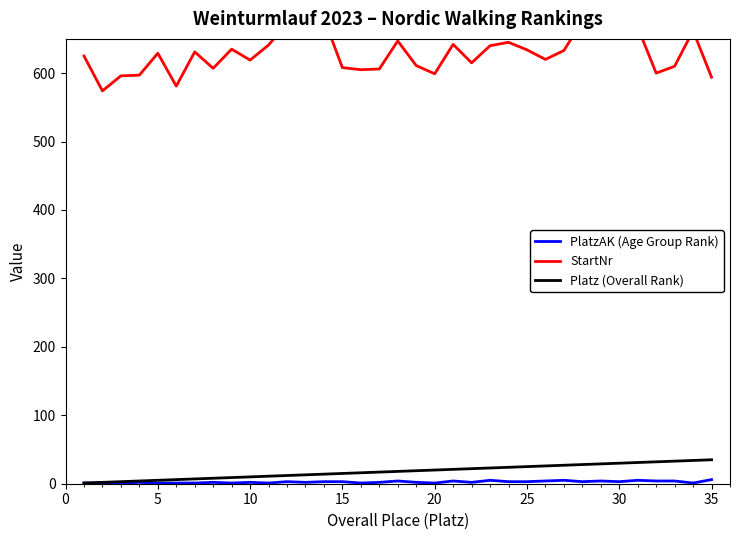

True or false: StartNr and Platz (Overall Rank) cross at least once.

False